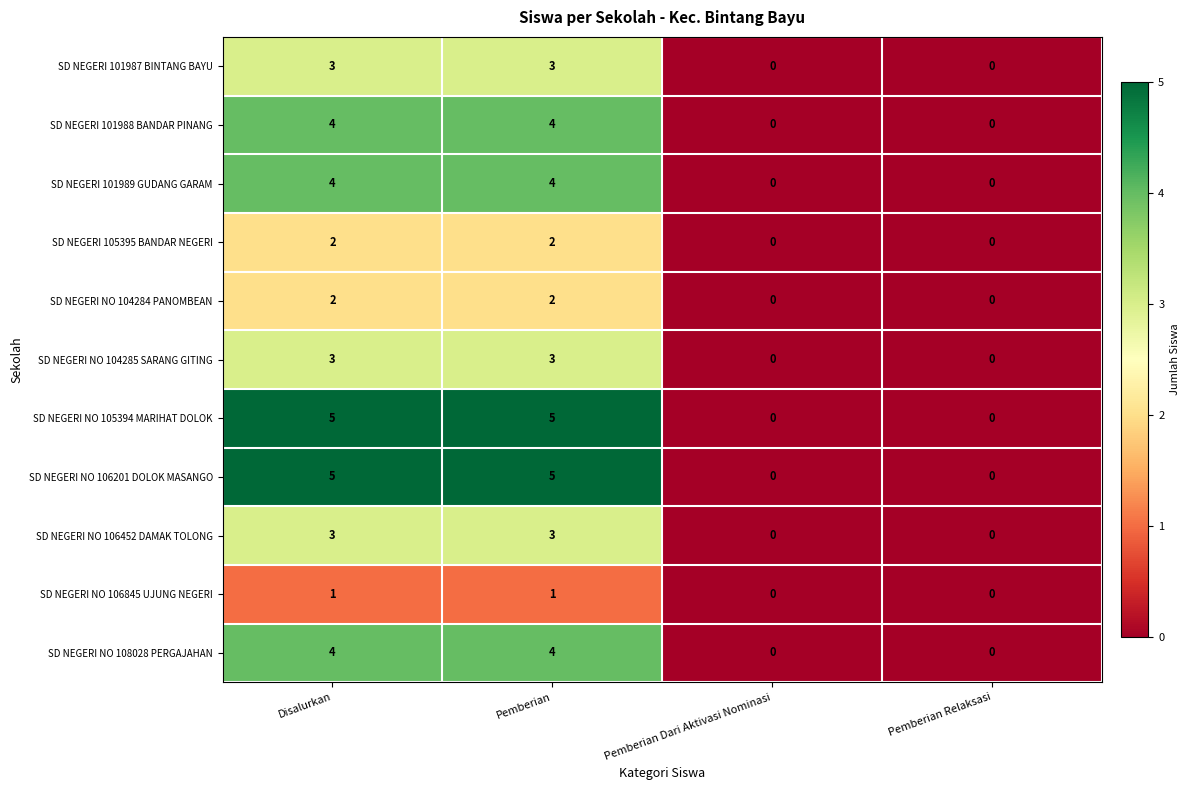

How many SD NEGERI 105395 BANDAR NEGERI values are between 0 and 2?

4